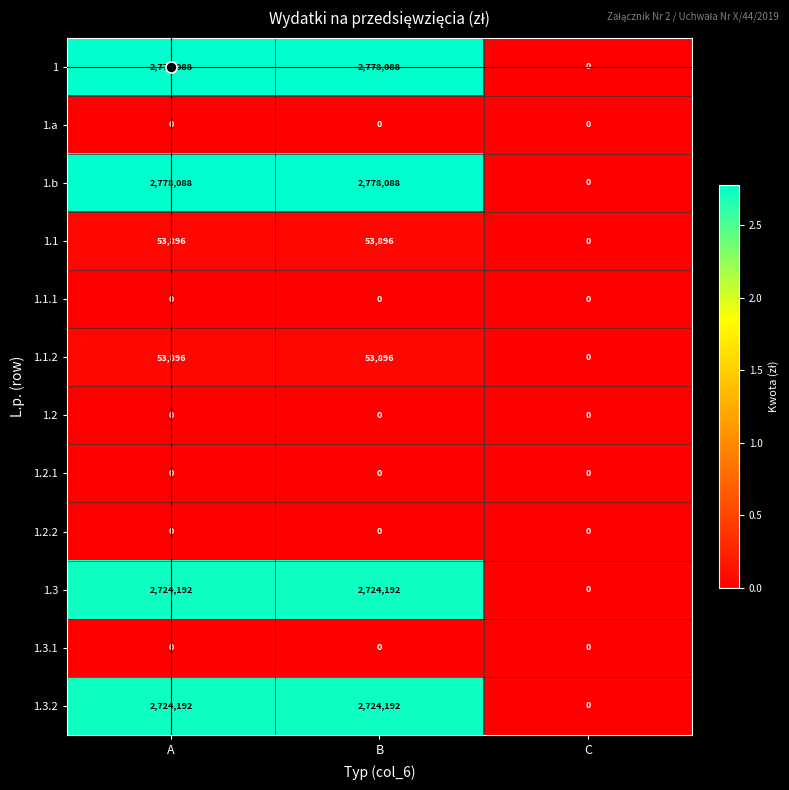

How many 1.b values are between 0 and 2778088?

3